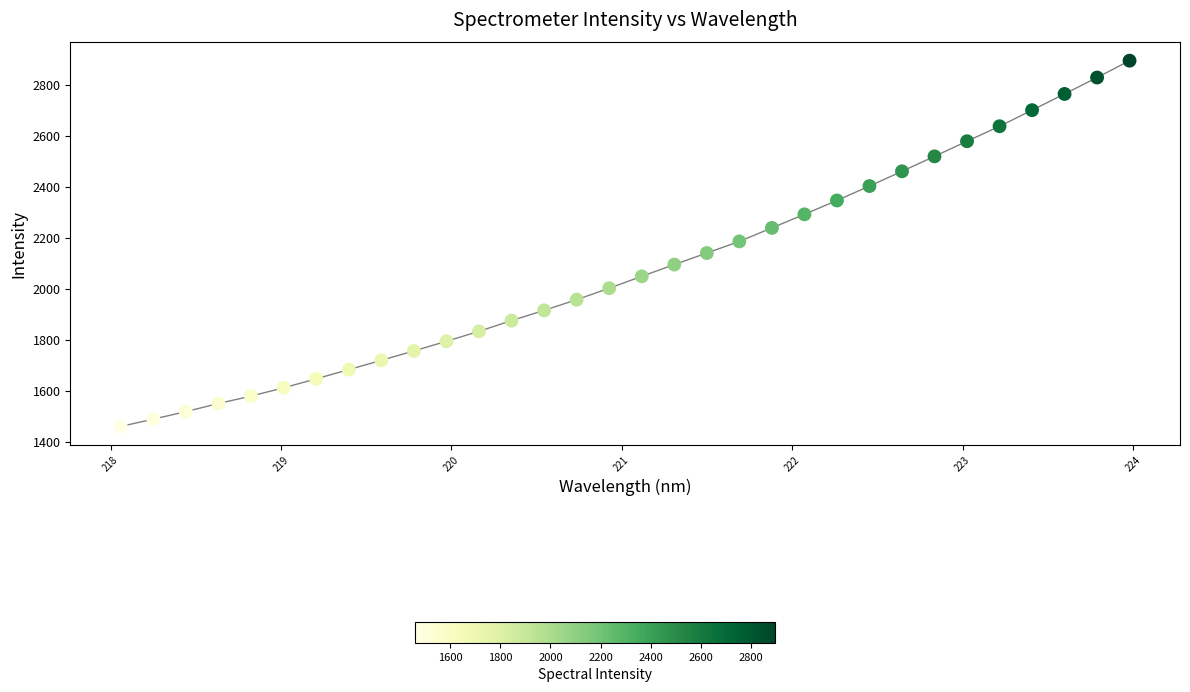

What is the range of X values (max minus min)?

5.9